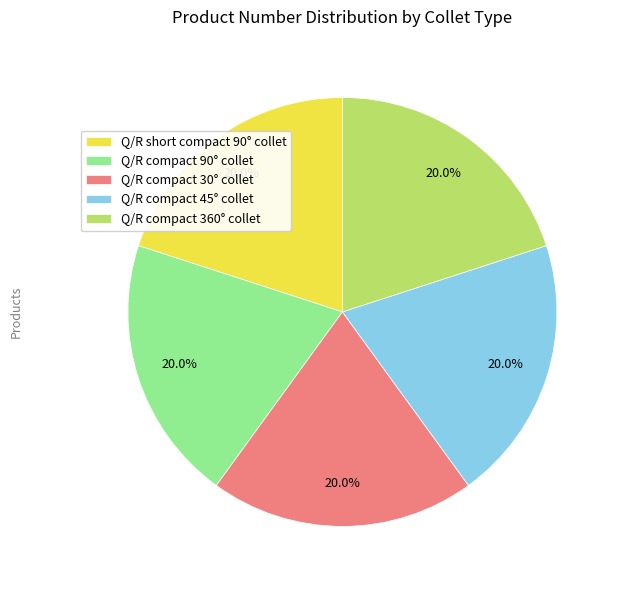

Is it true that Q/R compact 30° collet is 10% of the pie?

False